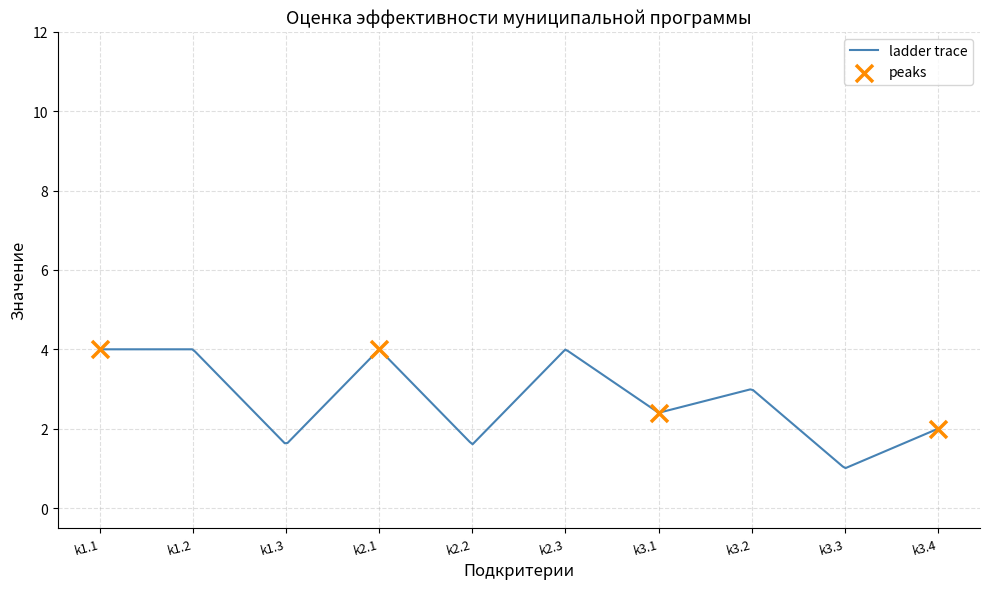

At which category is the sum across all series the highest?

k1.1